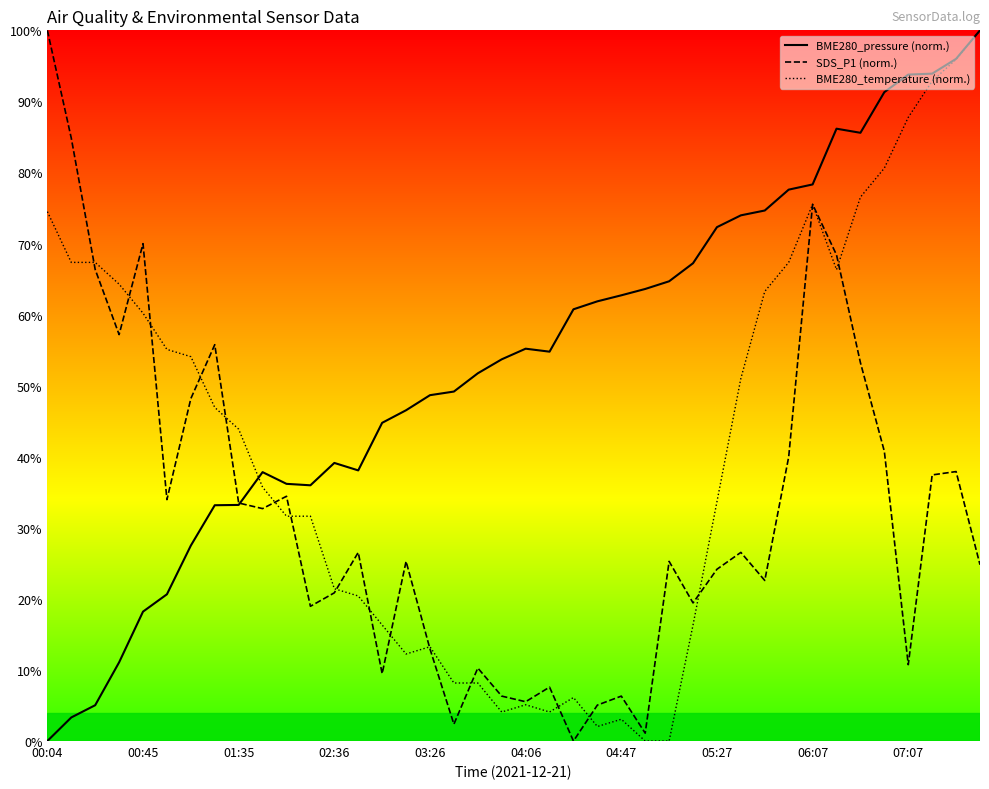

List the series in order of their overall mean, highest first.

BME280_pressure, BME280_temperature, SDS_P1